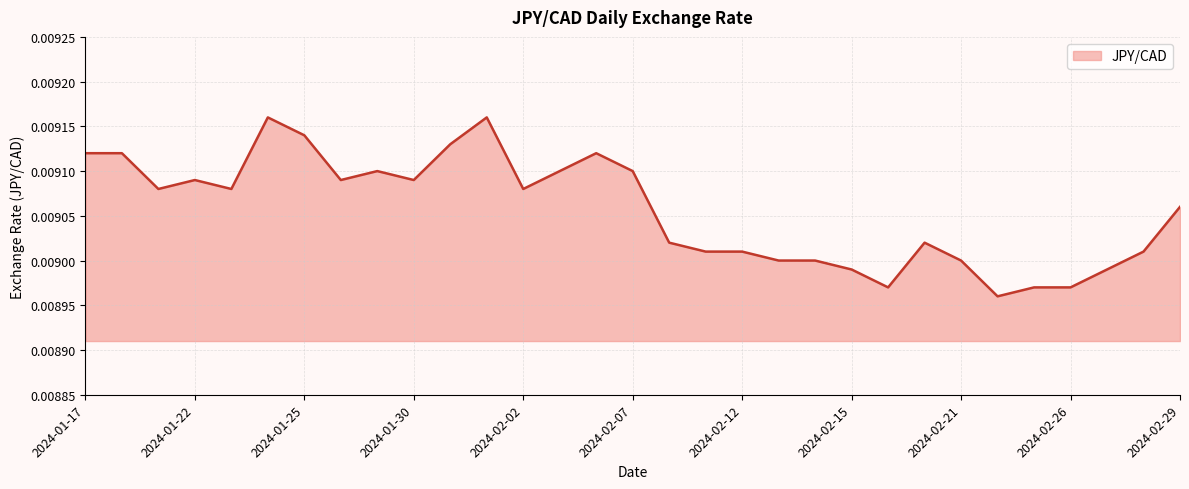

Rank the categories by value from lowest to highest.

2024-02-22, 2024-02-16, 2024-02-23, 2024-02-26, 2024-02-15, 2024-02-27, 2024-02-13, 2024-02-14, 2024-02-21, 2024-02-09, 2024-02-12, 2024-02-28, 2024-02-08, 2024-02-20, 2024-02-29, 2024-01-19, 2024-01-23, 2024-02-02, 2024-01-22, 2024-01-26, 2024-01-30, 2024-01-29, 2024-02-05, 2024-02-07, 2024-01-17, 2024-01-18, 2024-02-06, 2024-01-31, 2024-01-25, 2024-01-24, 2024-02-01